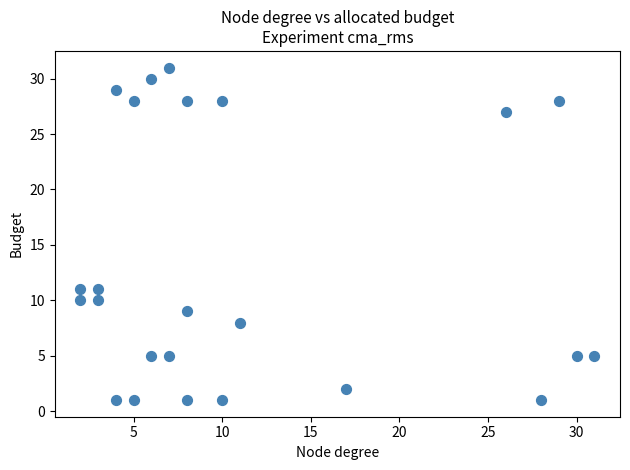

What is the range of X values (max minus min)?

29